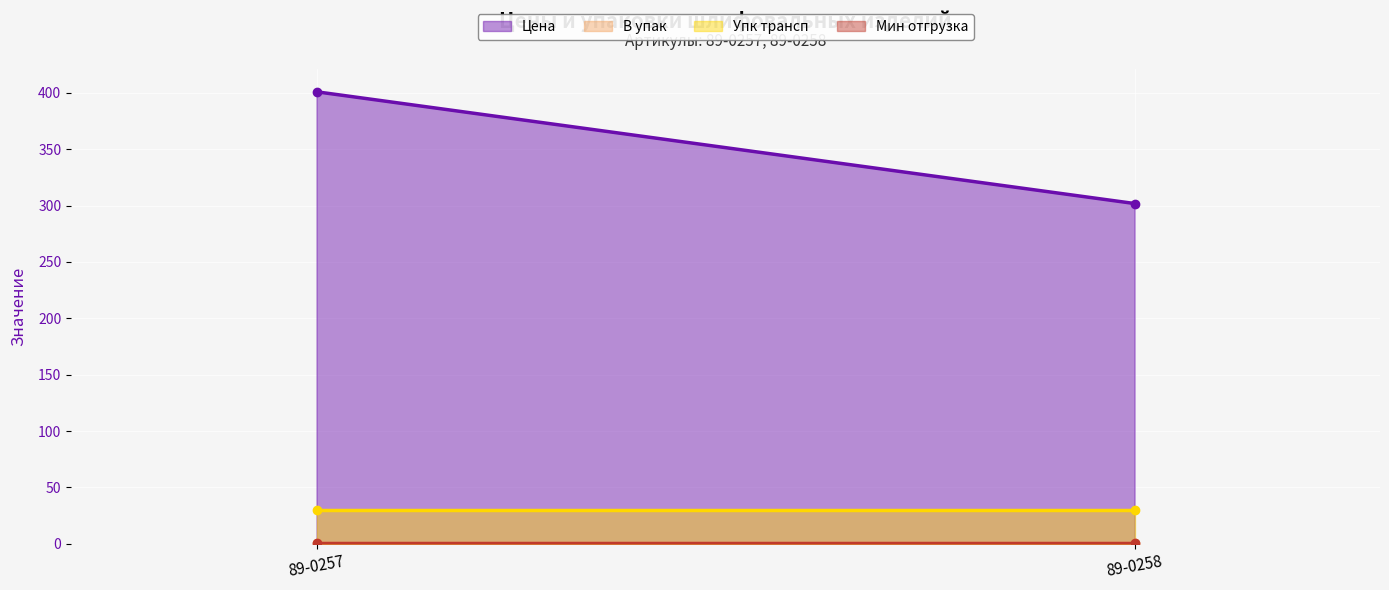

Rank the categories by Цена value from highest to lowest.

89-0257, 89-0258